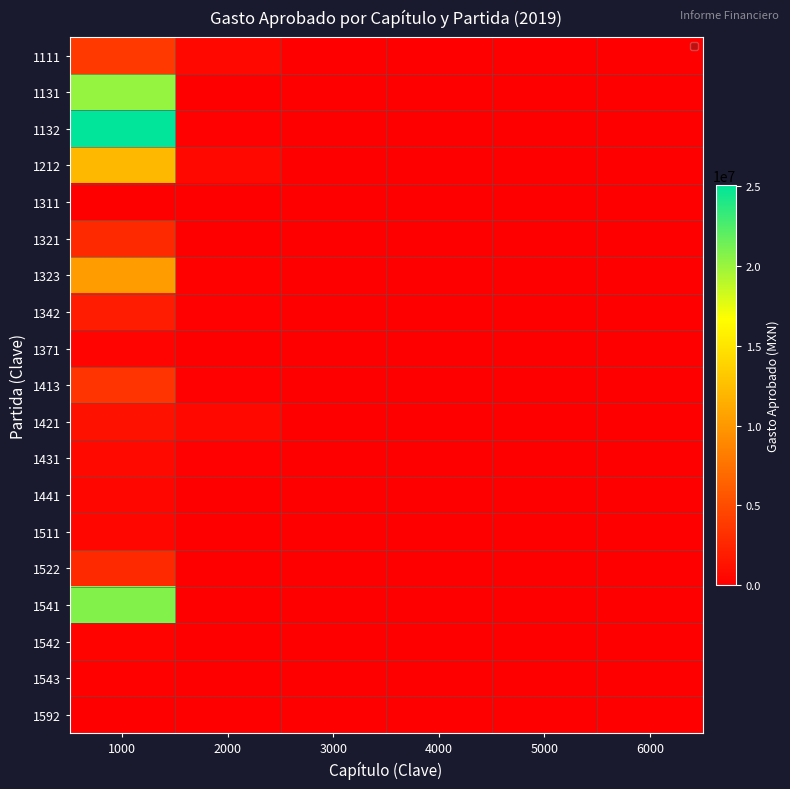

Reading left to right, what are all the values shown in this chart?

1111: 1000=3801241.4	2000=604587.0	3000=0.0	4000=0.0	5000=0.0	6000=0.0
1131: 1000=20121957.6	2000=23000.0	3000=0.0	4000=0.0	5000=0.0	6000=0.0
1132: 1000=25058848.5	2000=129553.2	3000=0.0	4000=0.0	5000=0.0	6000=0.0
1212: 1000=12085237.9	2000=604290.1	3000=0.0	4000=0.0	5000=0.0	6000=0.0
1311: 1000=23687.9	2000=36159.3	3000=0.0	4000=0.0	5000=0.0	6000=0.0
1321: 1000=2709426.0	2000=23000.0	3000=0.0	4000=0.0	5000=0.0	6000=0.0
1323: 1000=10298647.7	2000=175804.4	3000=0.0	4000=0.0	5000=0.0	6000=0.0
1342: 1000=1875000.0	2000=100750.0	3000=0.0	4000=0.0	5000=0.0	6000=0.0
1371: 1000=300000.0	2000=50000.0	3000=0.0	4000=0.0	5000=0.0	6000=0.0
1413: 1000=3443328.9	2000=137811.6	3000=0.0	4000=0.0	5000=0.0	6000=0.0
1421: 1000=1188073.4	2000=541512.5	3000=0.0	4000=0.0	5000=0.0	6000=0.0
1431: 1000=642584.5	2000=128000.0	3000=0.0	4000=0.0	5000=0.0	6000=0.0
1441: 1000=500000.0	2000=6000.0	3000=0.0	4000=0.0	5000=0.0	6000=0.0
1511: 1000=452100.0	2000=70000.0	3000=0.0	4000=0.0	5000=0.0	6000=0.0
1522: 1000=2724662.0	2000=5000.0	3000=0.0	4000=0.0	5000=0.0	6000=0.0
1541: 1000=20795361.6	2000=0.0	3000=0.0	4000=0.0	5000=0.0	6000=0.0
1542: 1000=250000.0	2000=0.0	3000=0.0	4000=0.0	5000=0.0	6000=0.0
1543: 1000=200000.0	2000=0.0	3000=0.0	4000=0.0	5000=0.0	6000=0.0
1592: 1000=22000.0	2000=0.0	3000=0.0	4000=0.0	5000=0.0	6000=0.0